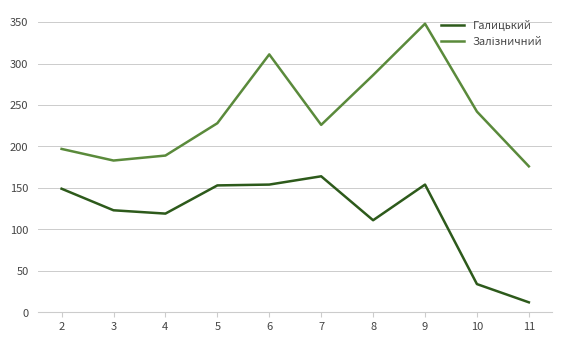

Where is the first local minimum for Галицький?

4